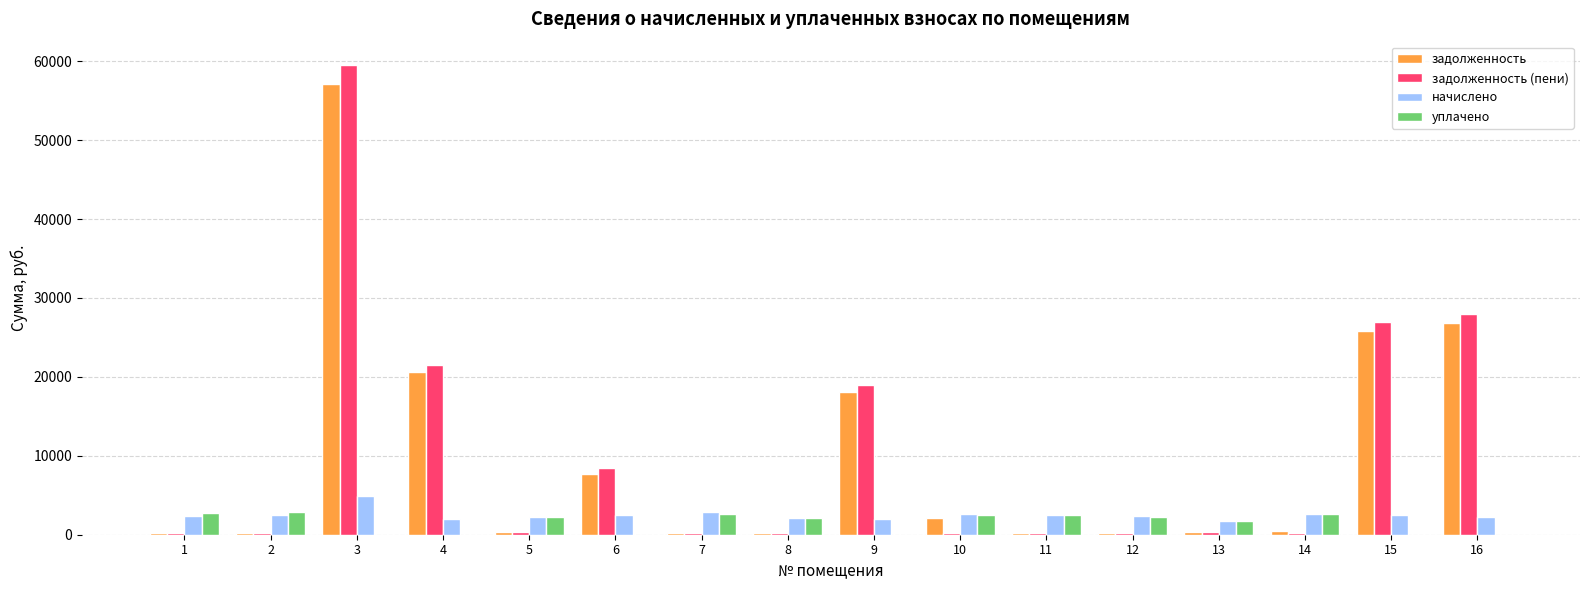

How many values in the начислено series exceed 2477?

8